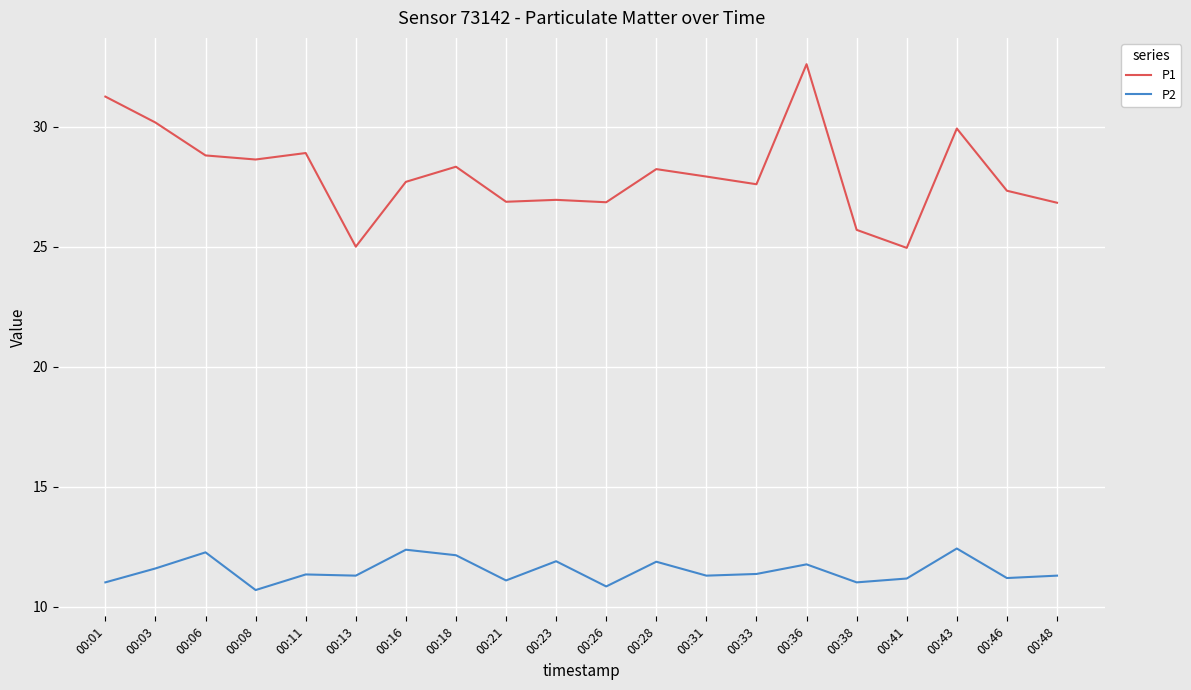

True or false: P1 and P2 intersect in this chart.

False